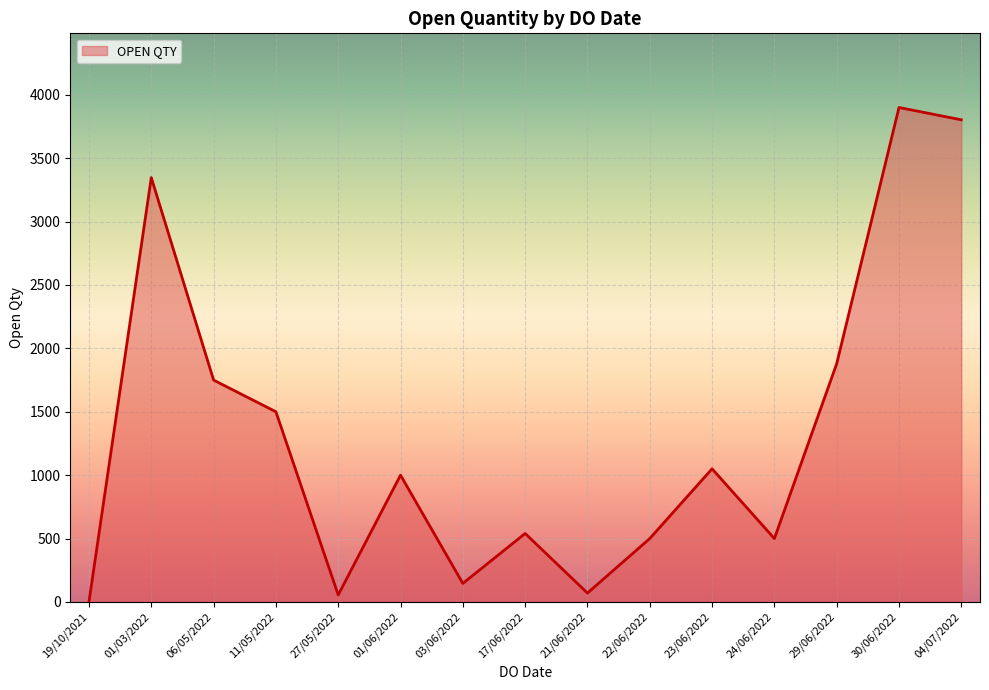

Is it true that the value at 11/05/2022 is 340?

False